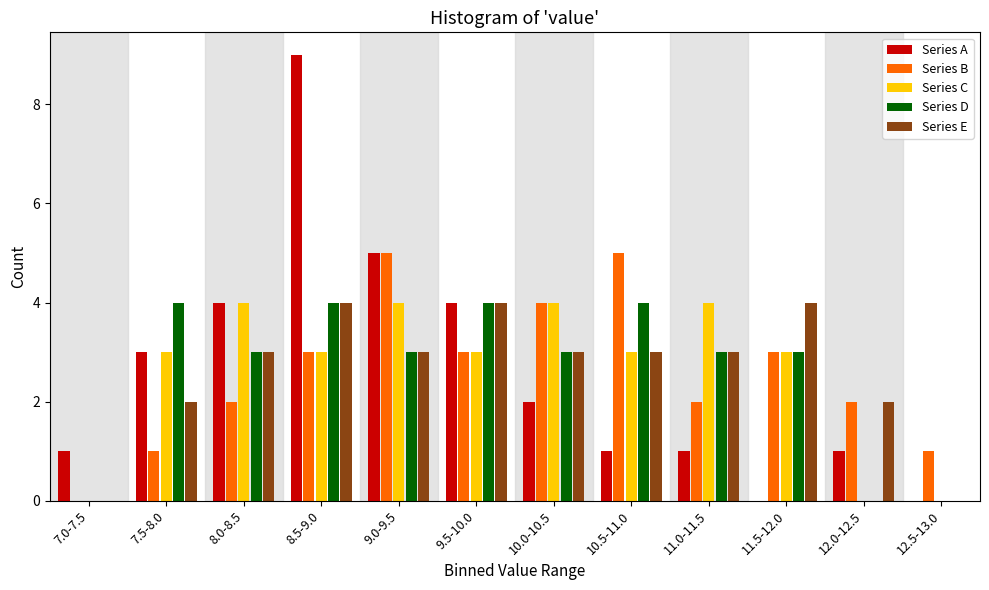

What is the highest value of the Series B series?

5